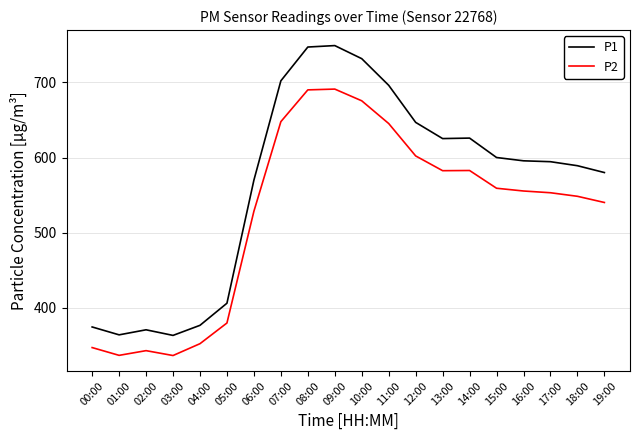

Where is P2 nearest to the value 513?

06:00